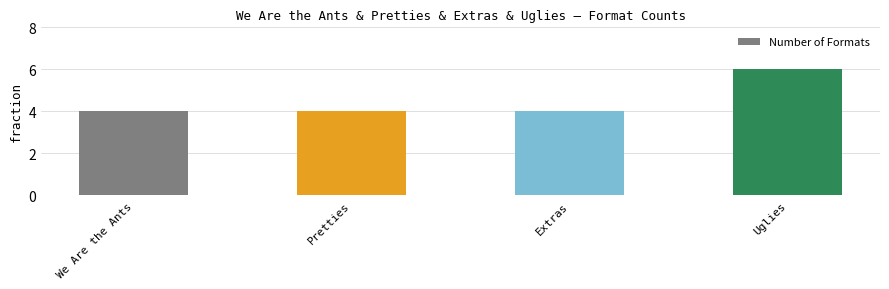

How many bars are there in total?

4